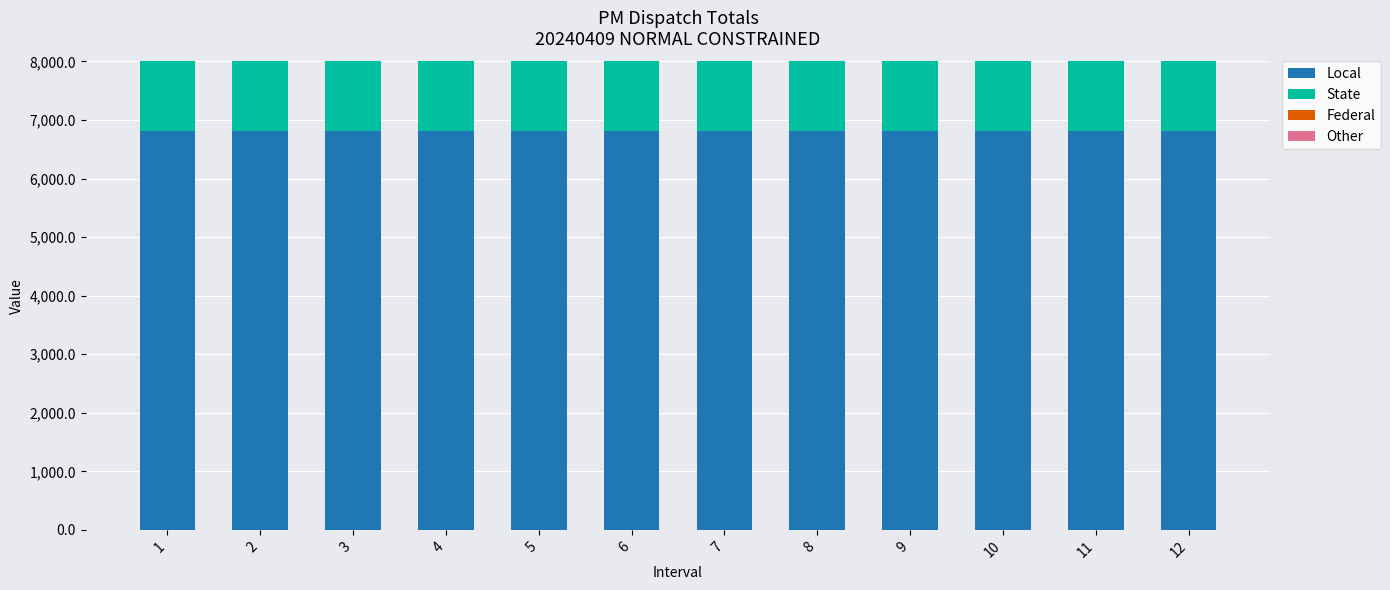

At which label does Federal reach its peak?

1